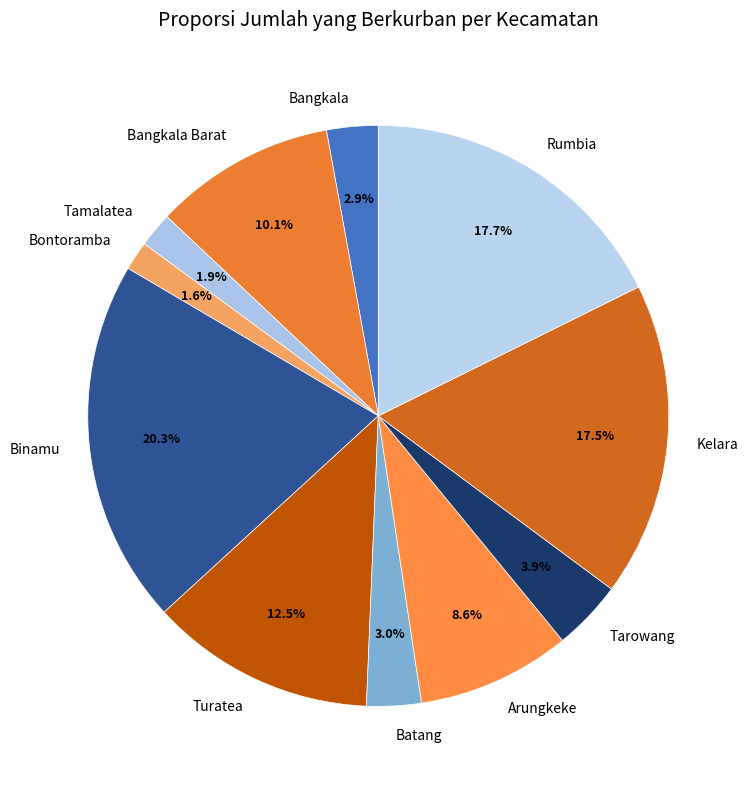

To the nearest percent, what is the difference between the largest and smallest slice percentages?

19%